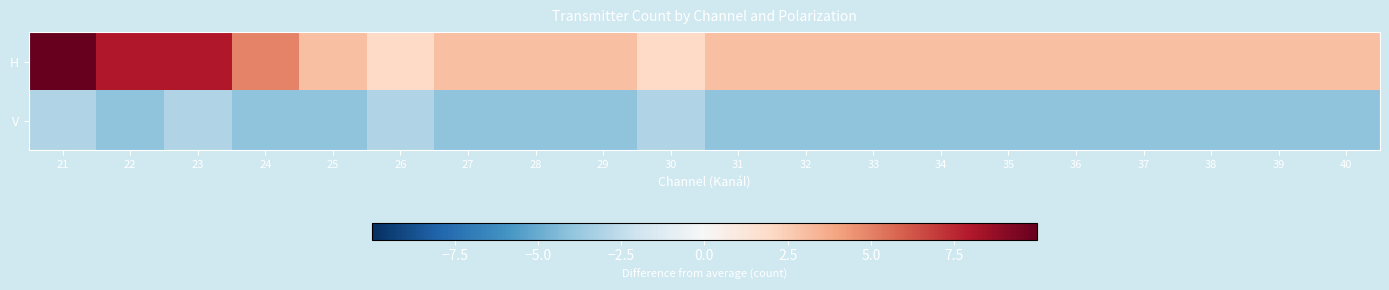

Which series has the largest total across all categories?

H